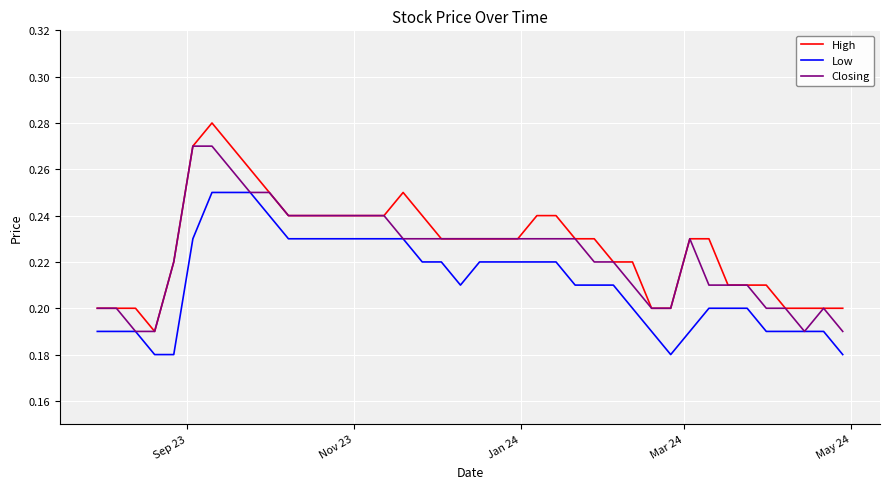

List the series in order of their overall mean, highest first.

High, Closing, Low